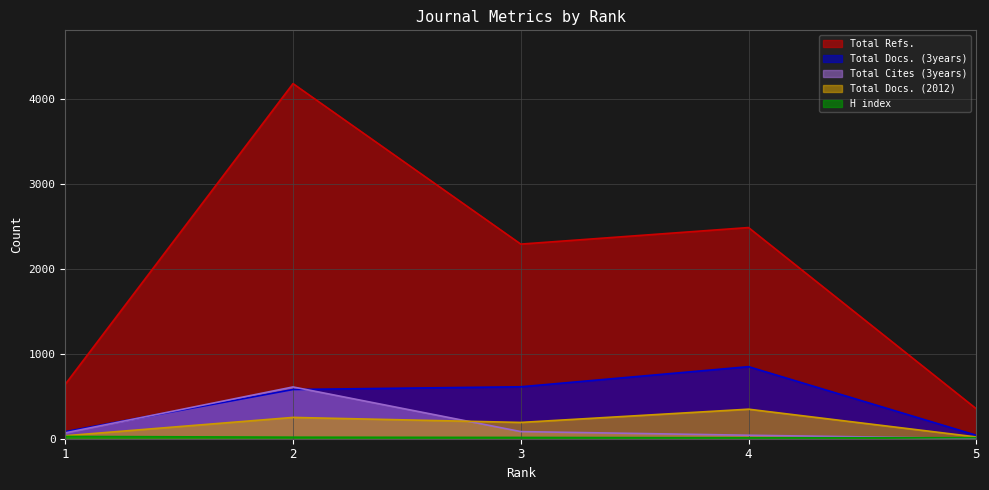

At which category is the sum across all series the highest?

2